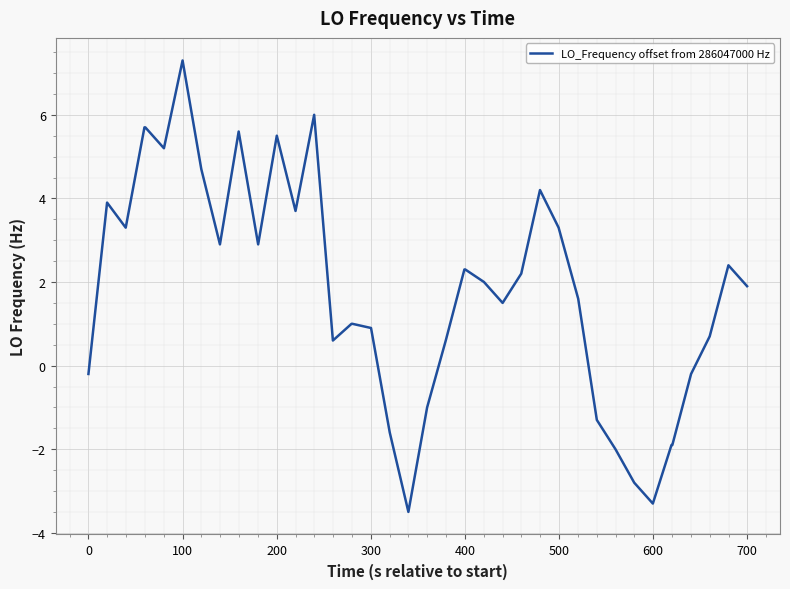

What is the smallest value displayed?

-3.5